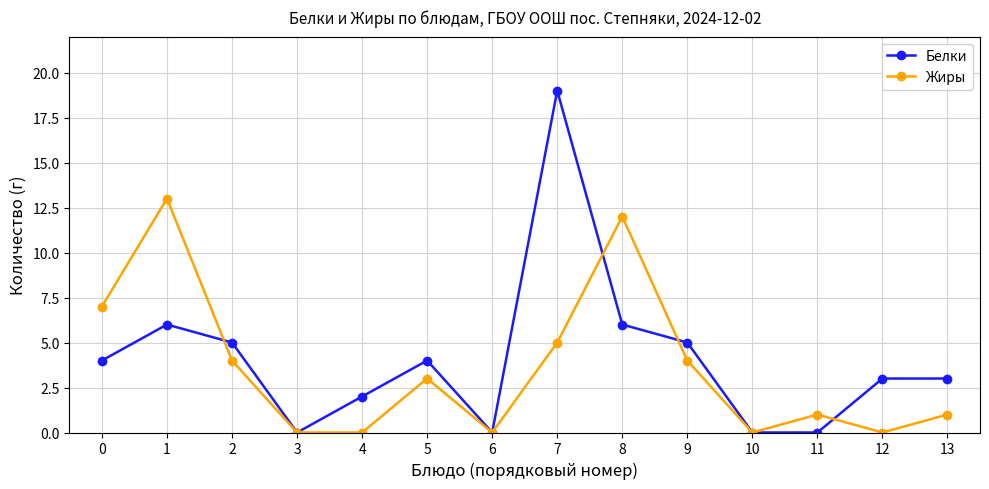

The Белки series shows 3 at 8. True or false?

False